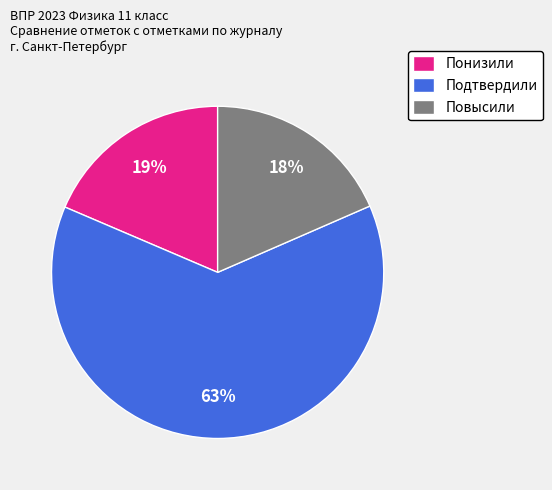

Which category accounts for the majority?

Подтвердили